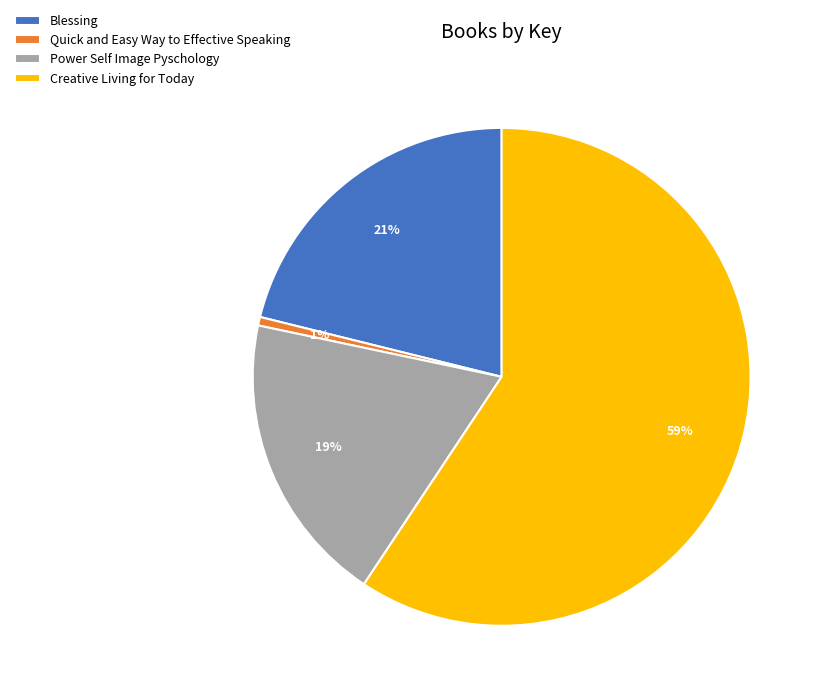

Count the number of slices in the pie.

4